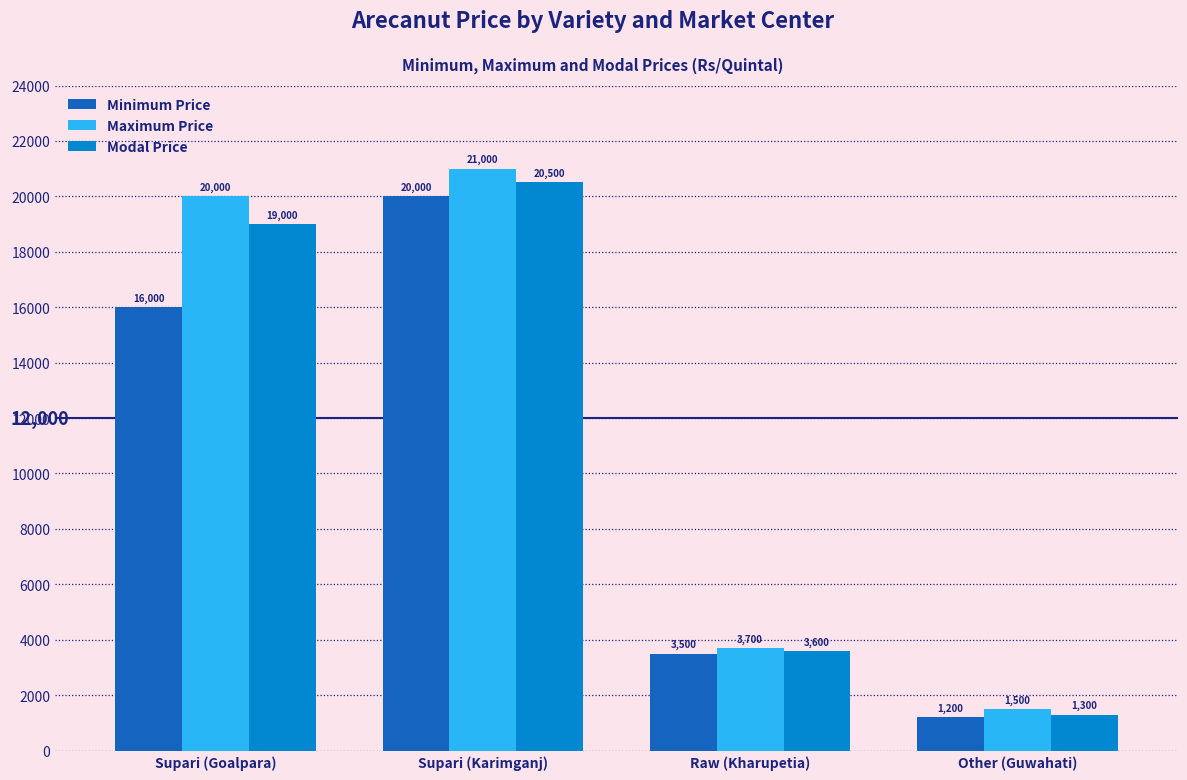

What is the sum of all Modal Price values?

44400